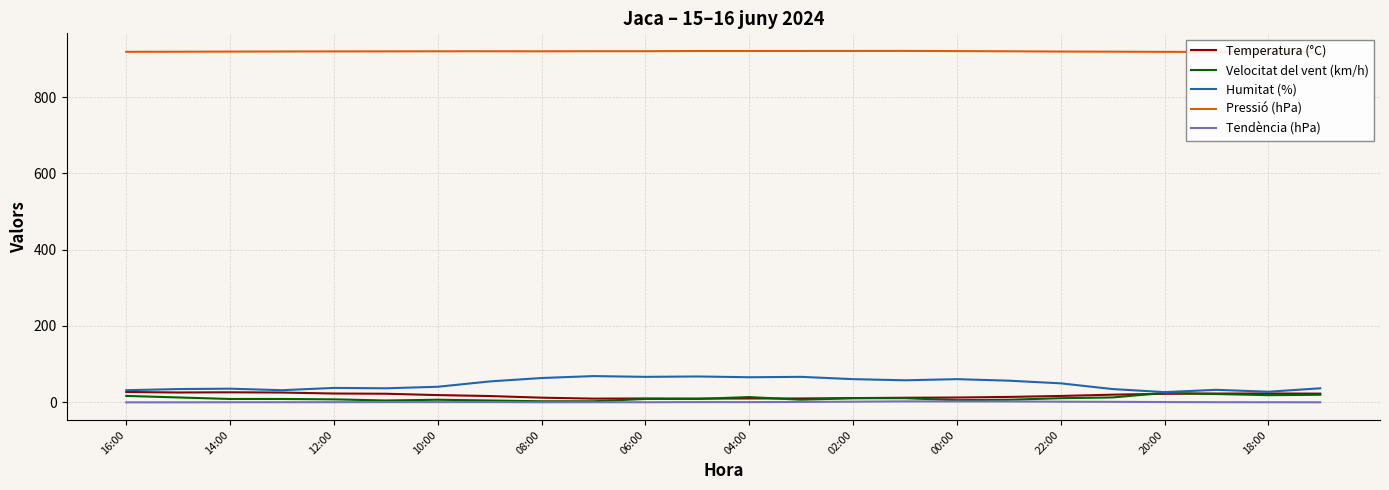

What is the lowest value of the Temperatura (°C) series?

8.9